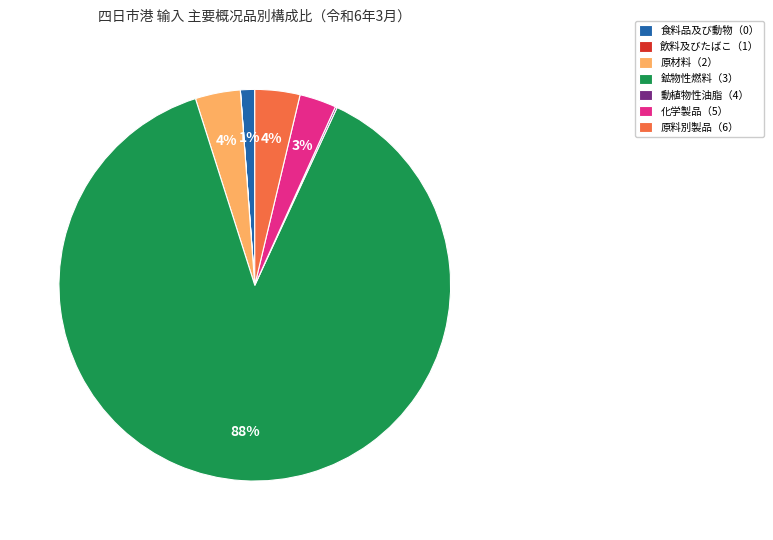

To the nearest percent, what is the difference between the largest and smallest slice percentages?

88%